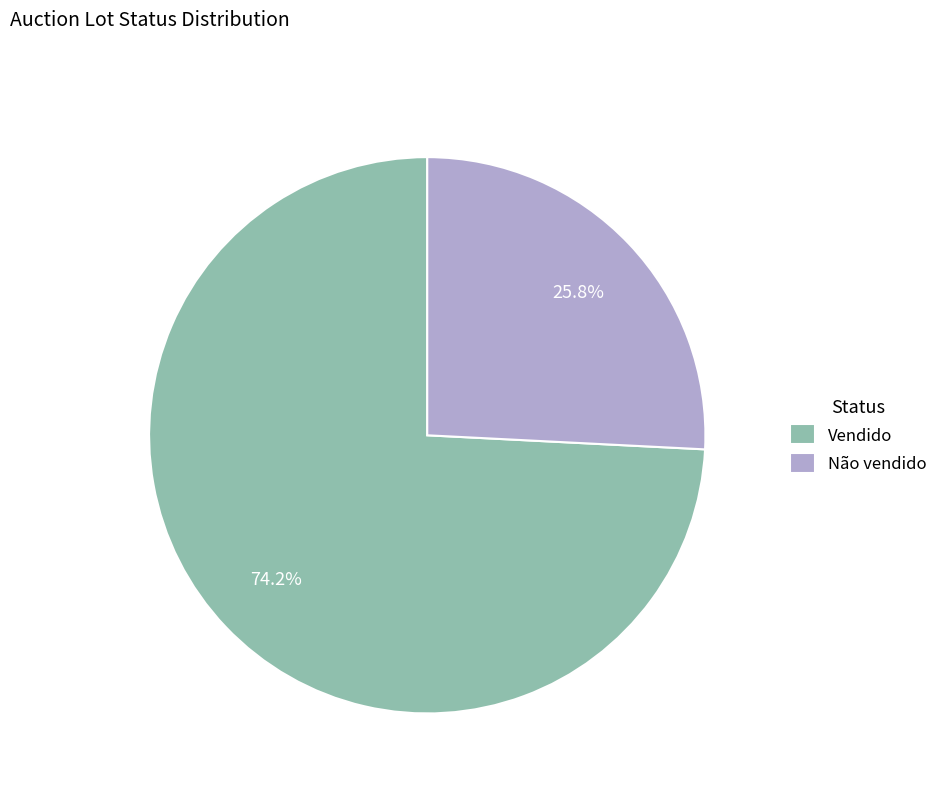

How many segments does this pie chart have?

2